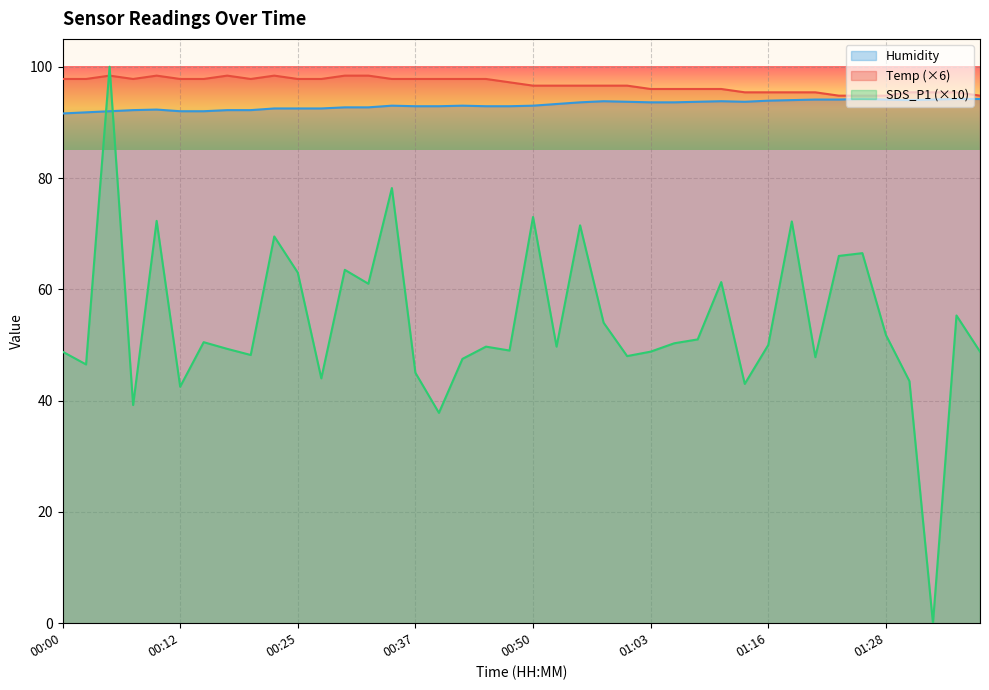

Rank the series at 00:30 from highest to lowest value.

Temp, Humidity, SDS_P1